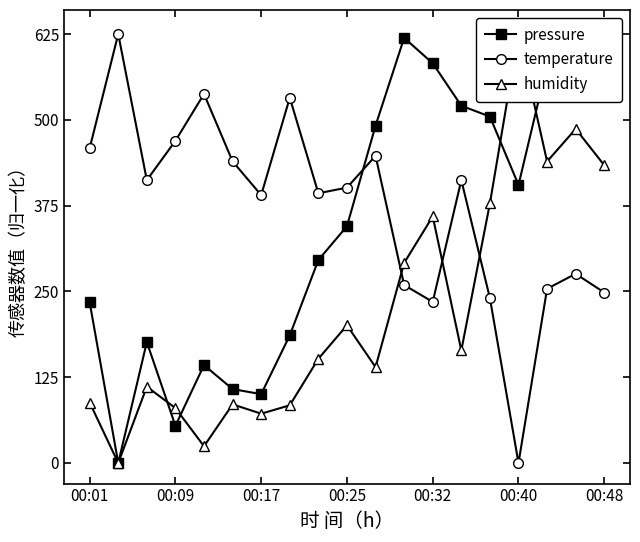

How many data points in humidity are less than 151?

9